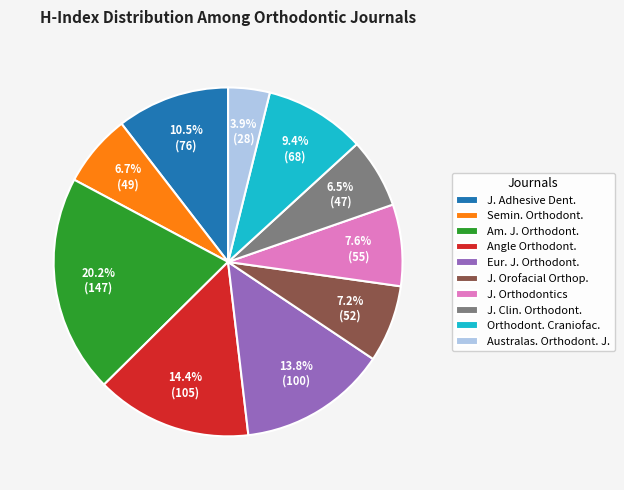

What portion of the pie excludes Eur. J. Orthodont.?

86.2%